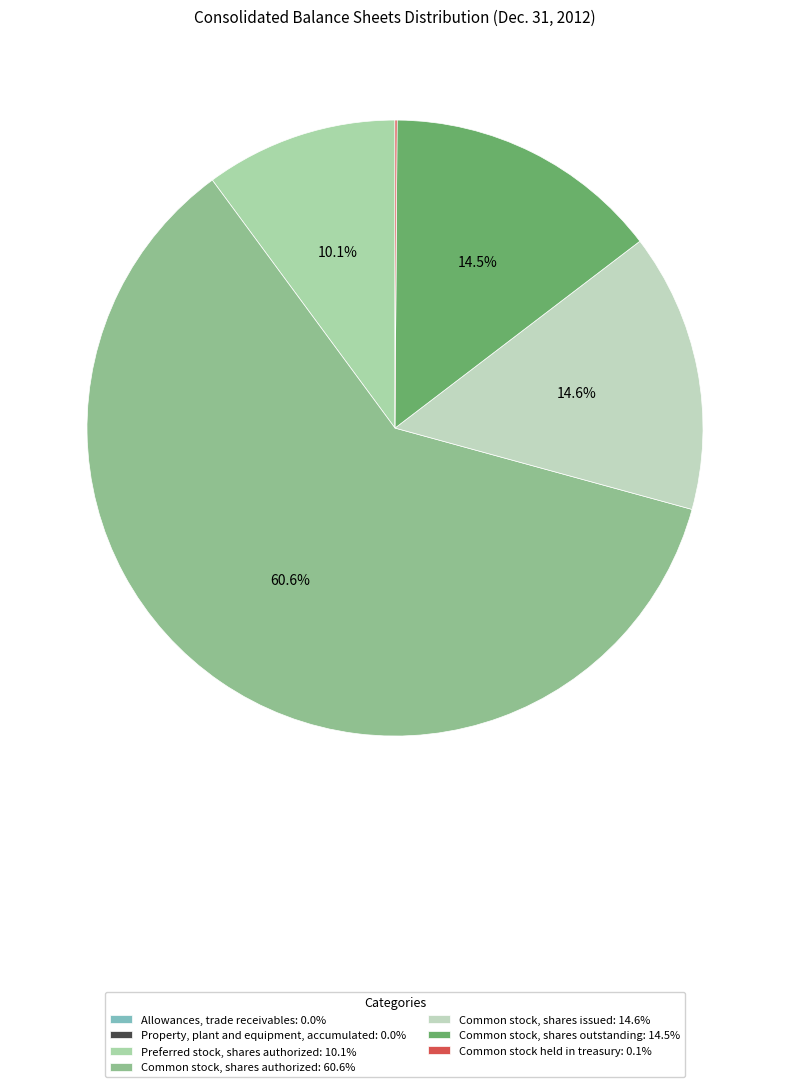

What is the change in value from Property, plant and equipment, accumulated to Preferred stock, shares authorized?

+19999764.5